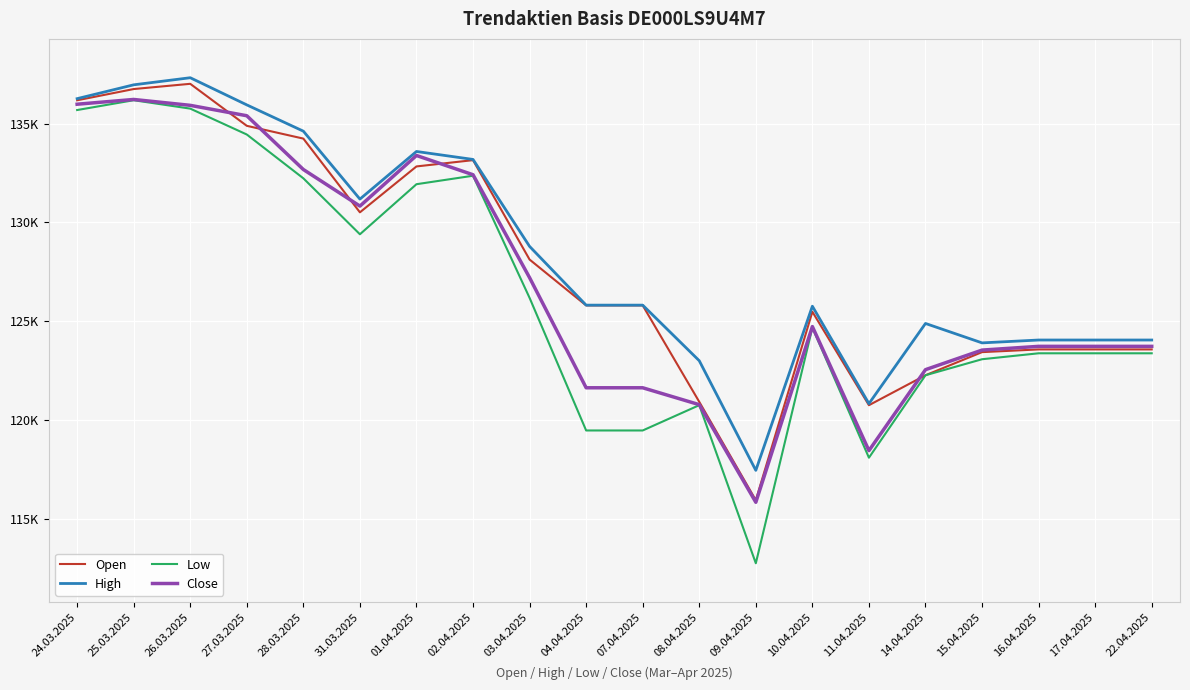

Between 07.04.2025 and 09.04.2025, which is larger?

07.04.2025